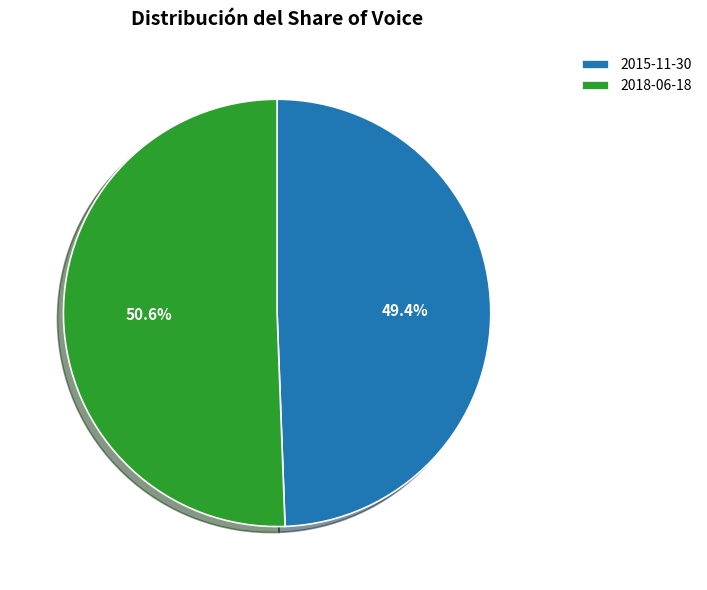

Is it true that 2018-06-18 is 40% of the pie?

False